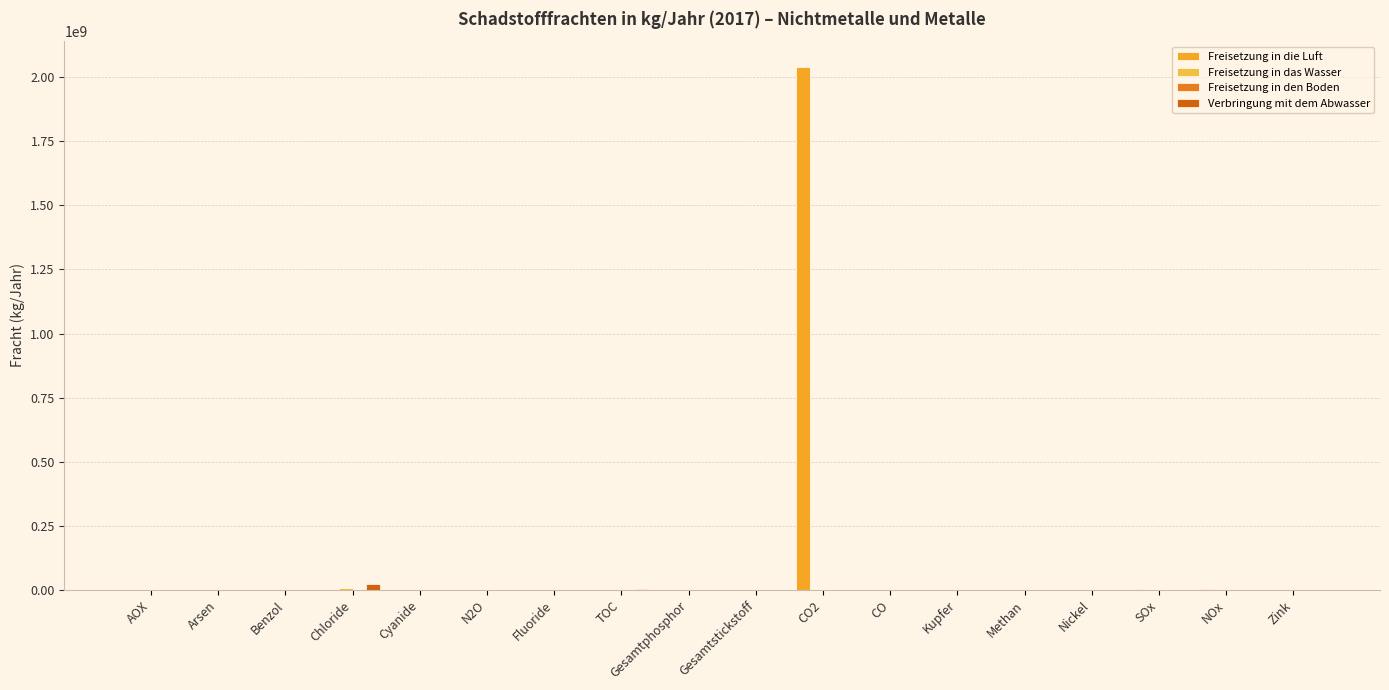

Between Gesamtstickstoff and Benzol, which is larger?

Benzol